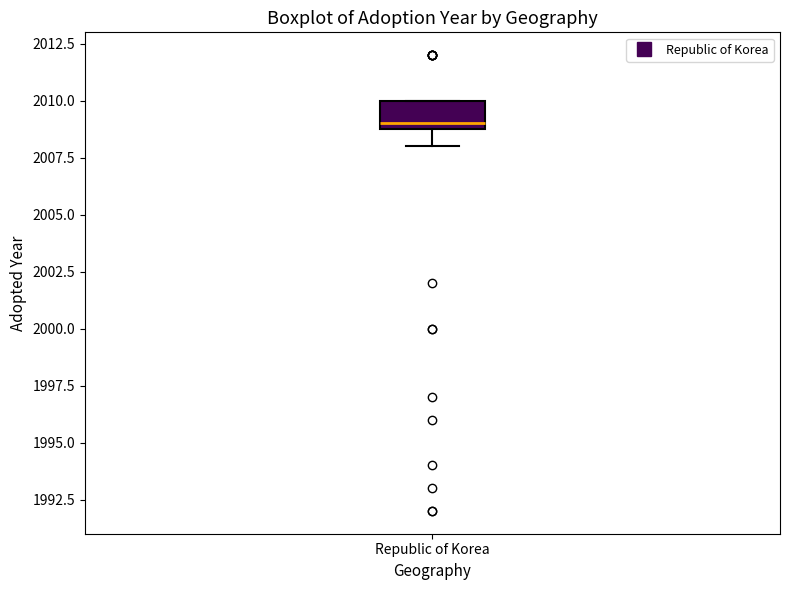

Transcribe this box plot: give where the median line is, the range the box spans, and where the two whiskers end, as read against the y-axis. The values are not printed on the chart, so give them approximately, as read against the axis.

median 2009 (just above the box's lower edge), box 2009 to 2010, whiskers 2008 to 2010